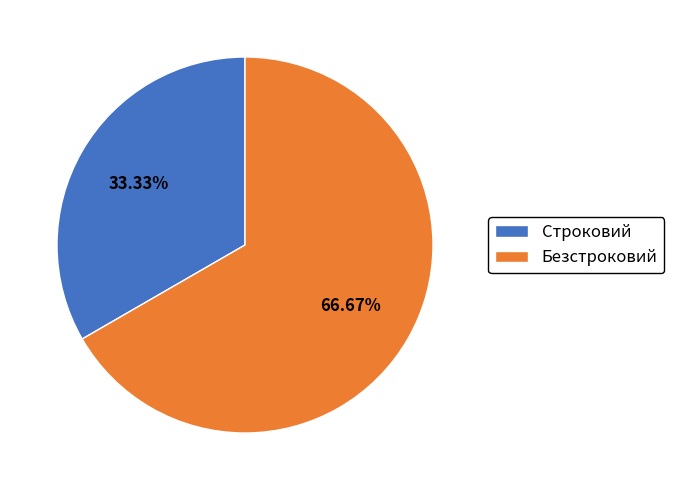

Do Безстроковий and Строковий together represent more than half of the pie?

Yes